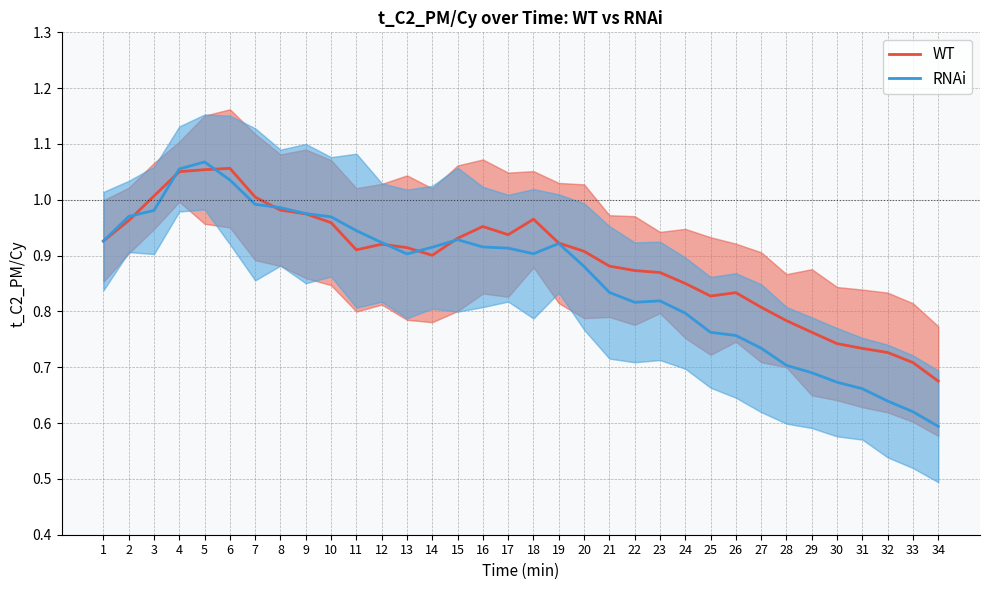

At which label is WT closest to 0?

34